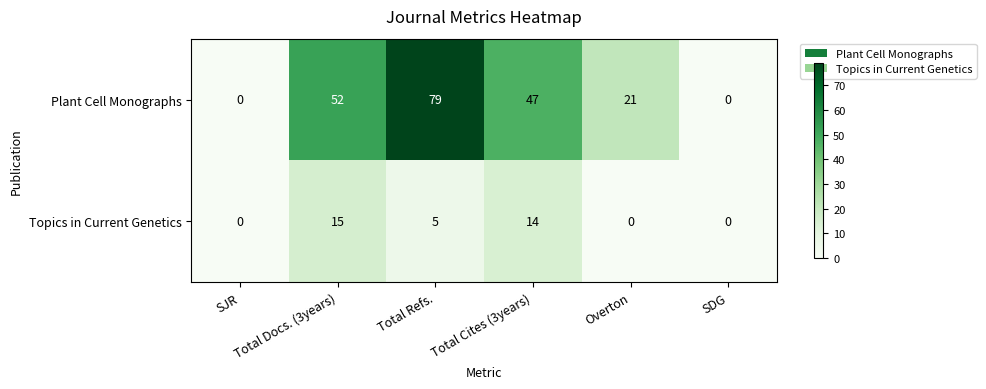

What is the greatest value displayed?

79